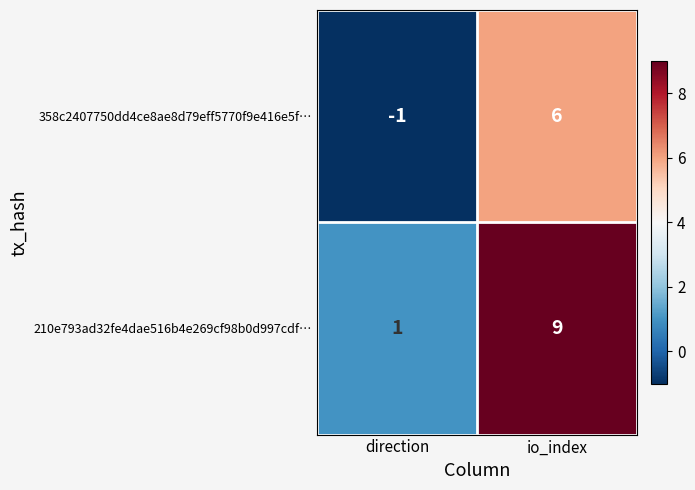

Which series has the widest spread of values?

210e793ad32fe4dae516b4e269cf98b0d997cdf…